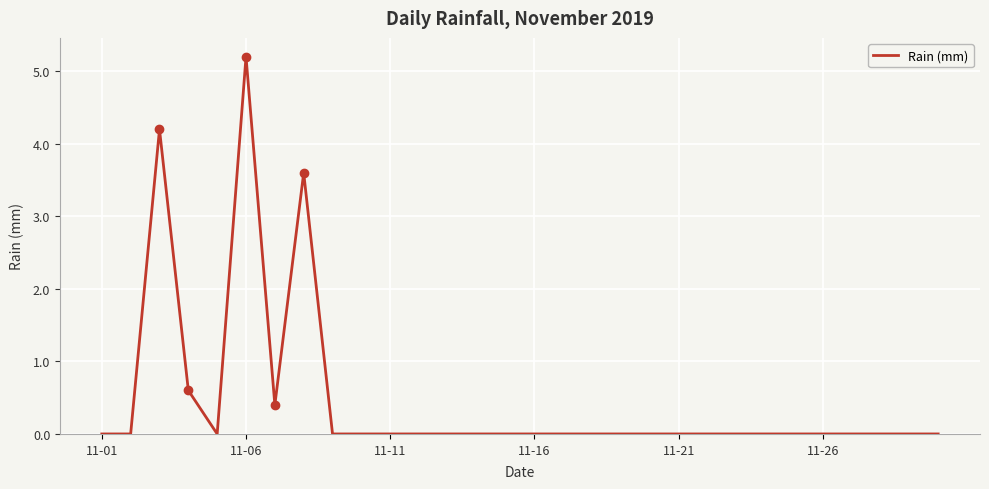

What is the sum of all values?

14.0